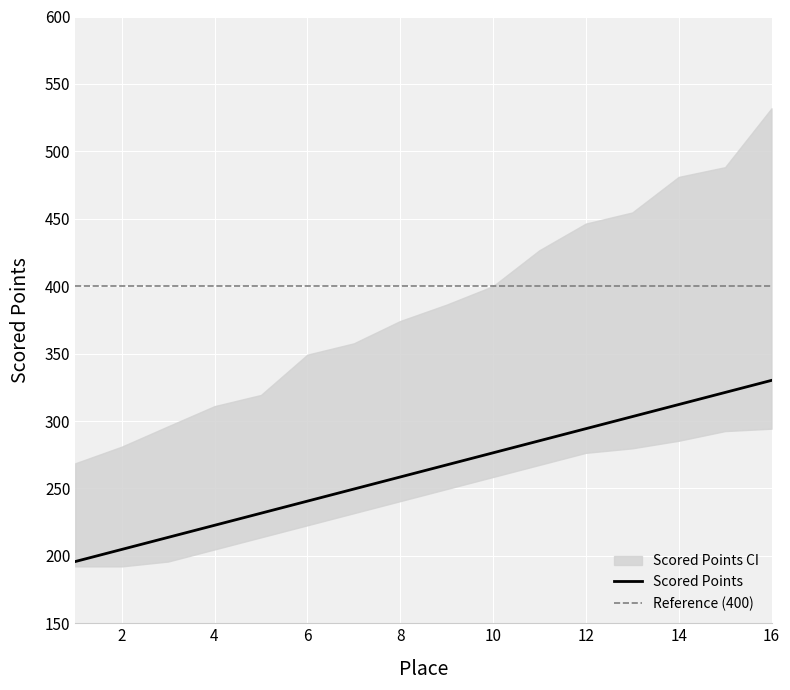

Which series has the largest total across all categories?

Scored Points Upper